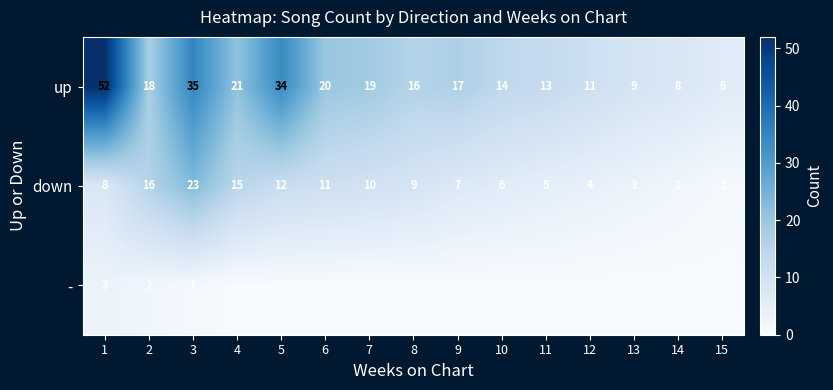

What is the difference between the maximum and second lowest values in the up series?

44